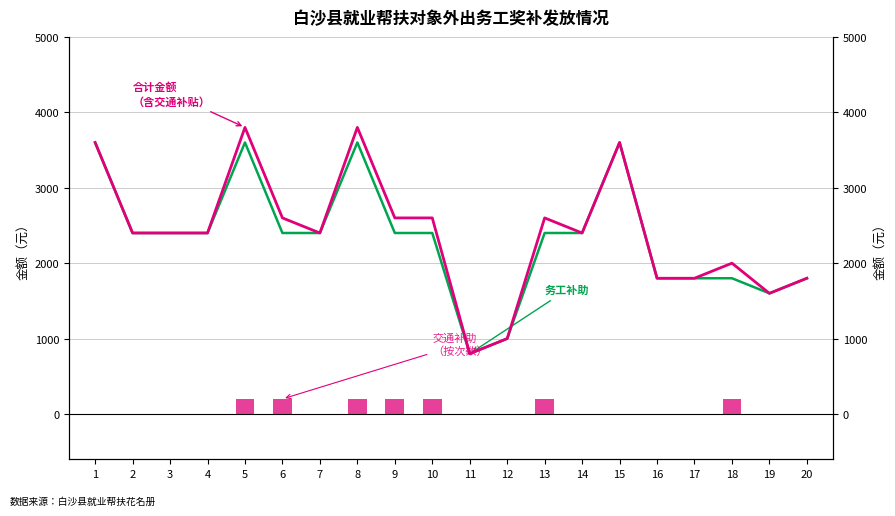

What is the value of the 交通补助 bar at the 5th from the left?

200